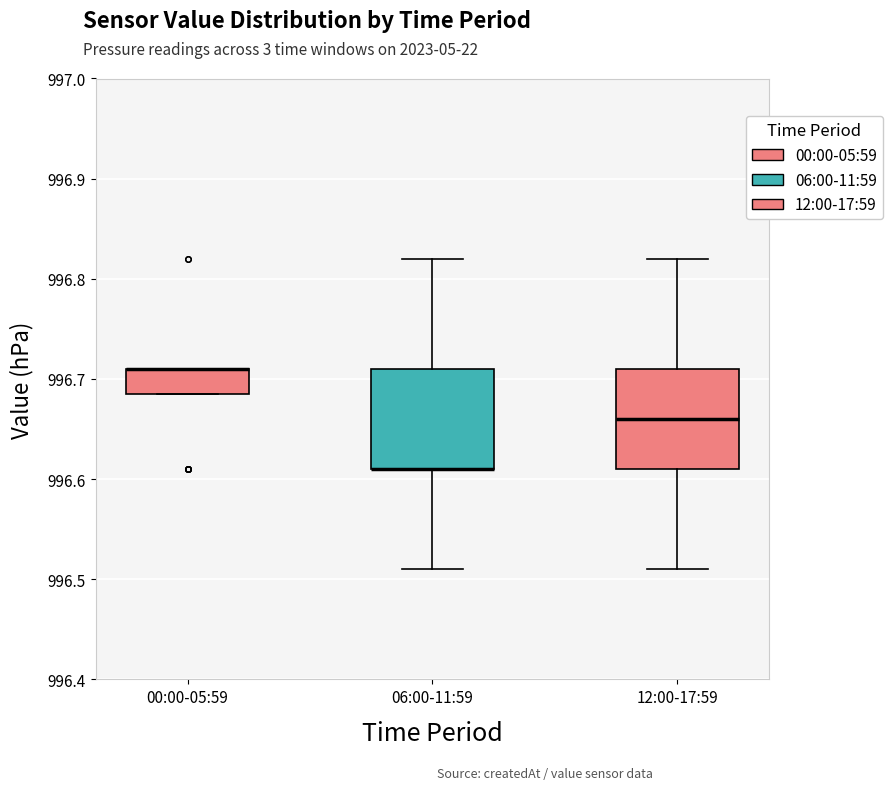

Reading left to right, transcribe this box plot: for each box, give where its median line is, the range the box spans, and where its two whiskers end, as read against the y-axis. The values are not printed on the chart, so give them approximately, as read against the axis.

00:00-05:59: median 996.71 (drawn on the box's upper edge), box 996.69 to 996.71, whiskers 996.69 to 996.71
06:00-11:59: median 996.61 (drawn on the box's lower edge), box 996.61 to 996.71, whiskers 996.51 to 996.82
12:00-17:59: median 996.66, box 996.61 to 996.71, whiskers 996.51 to 996.82